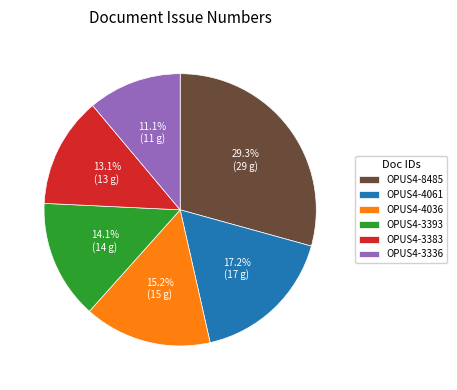

Rank the categories by value from highest to lowest.

OPUS4-8485, OPUS4-4061, OPUS4-4036, OPUS4-3393, OPUS4-3383, OPUS4-3336